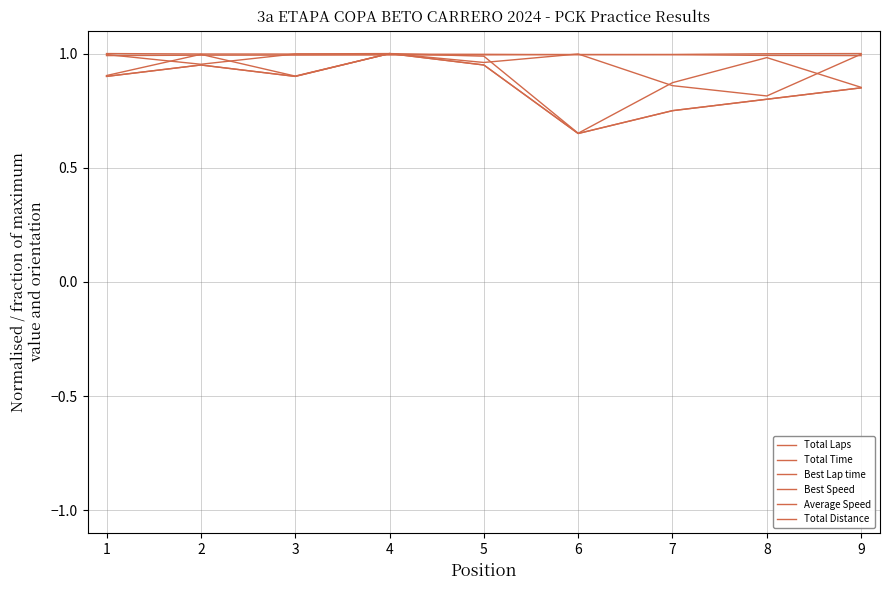

True or false: Total Laps has more than 0 interior local peaks.

True